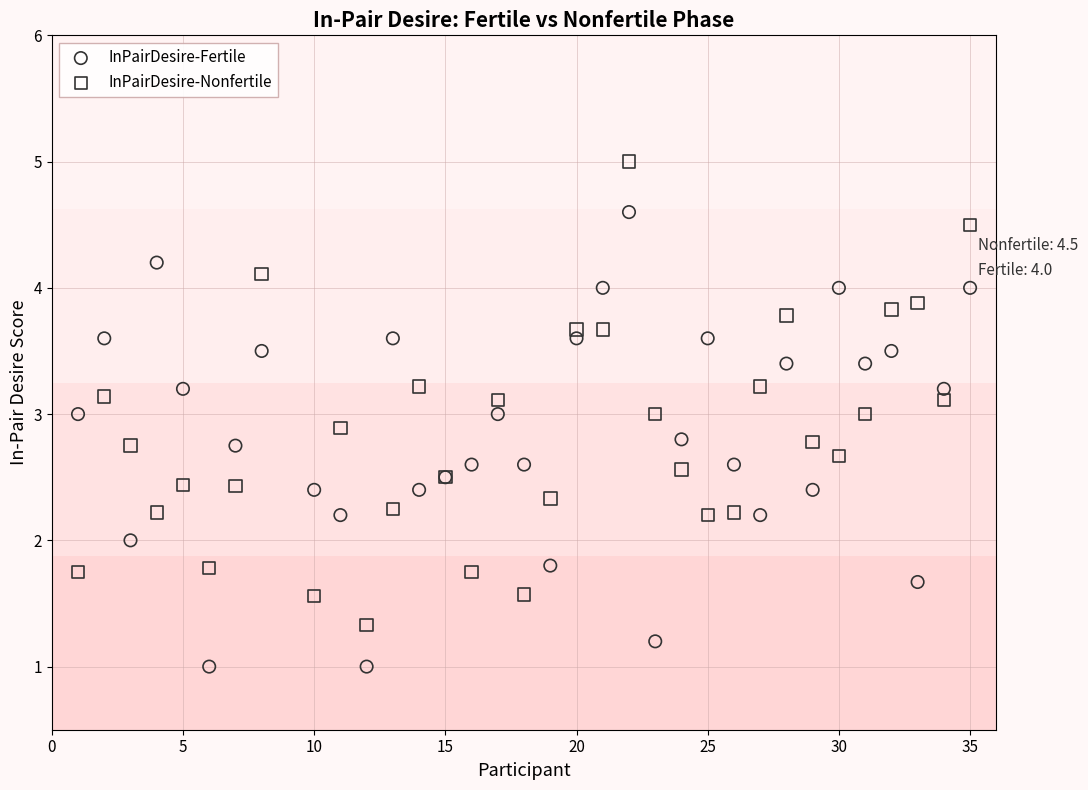

Which series reaches the minimum Y coordinate?

InPairDesire-Fertile